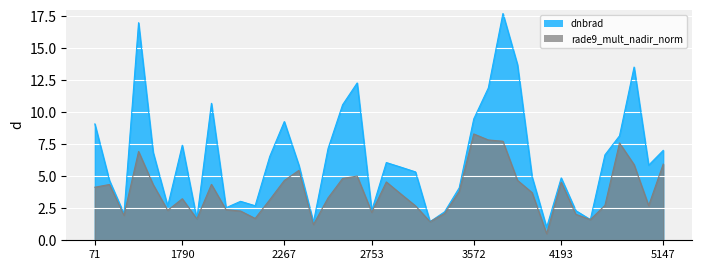

What is the value of the dnbrad point at the 24th from the left?

1.5